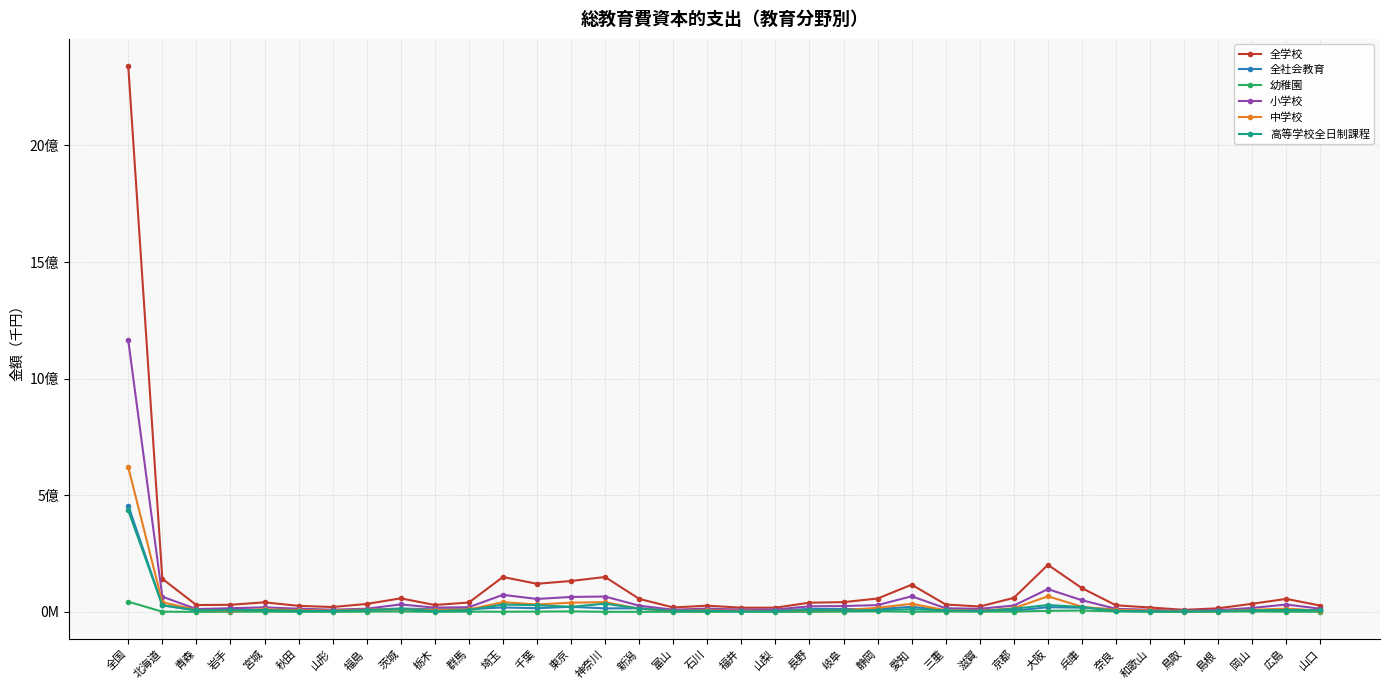

What is the maximum value for 中学校?

620200481